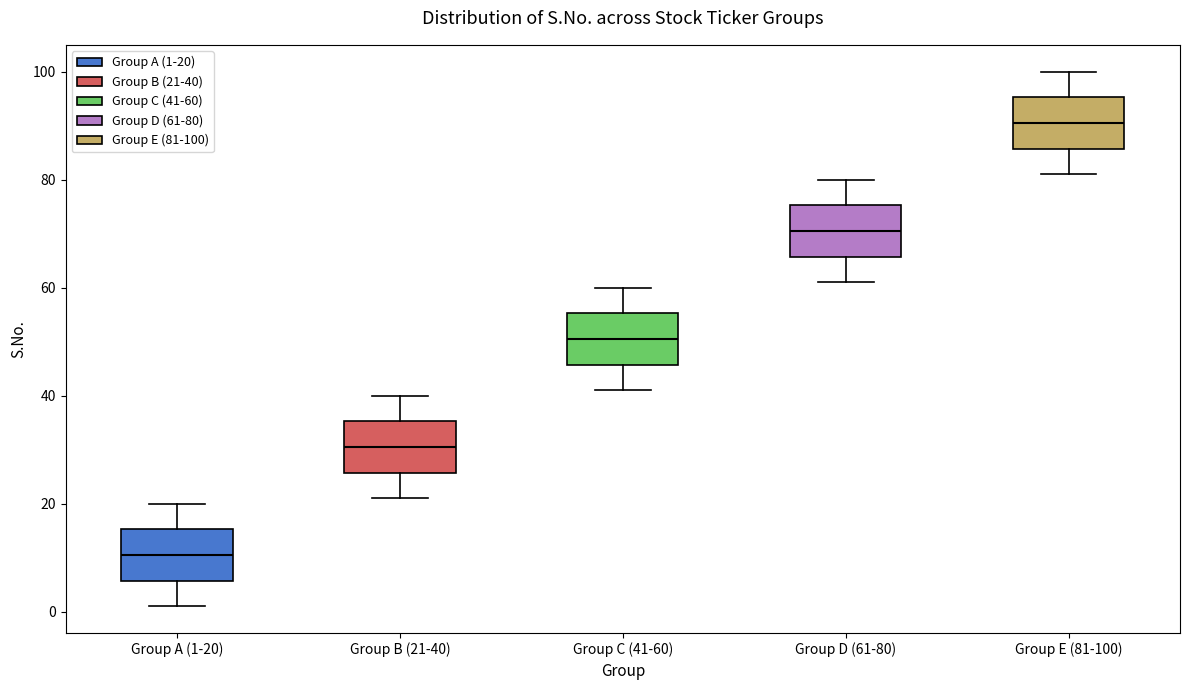

Reading left to right, read every box against the y-axis: the position of its median line, the range the box covers, and the ends of its whiskers. The values are not printed on the chart, so give them approximately, as read against the axis.

Group A (1-20): median 10, box 6 to 16, whiskers 2 to 20
Group B (21-40): median 30, box 26 to 36, whiskers 22 to 40
Group C (41-60): median 50, box 46 to 56, whiskers 42 to 60
Group D (61-80): median 70, box 66 to 76, whiskers 62 to 80
Group E (81-100): median 90, box 86 to 96, whiskers 82 to 100